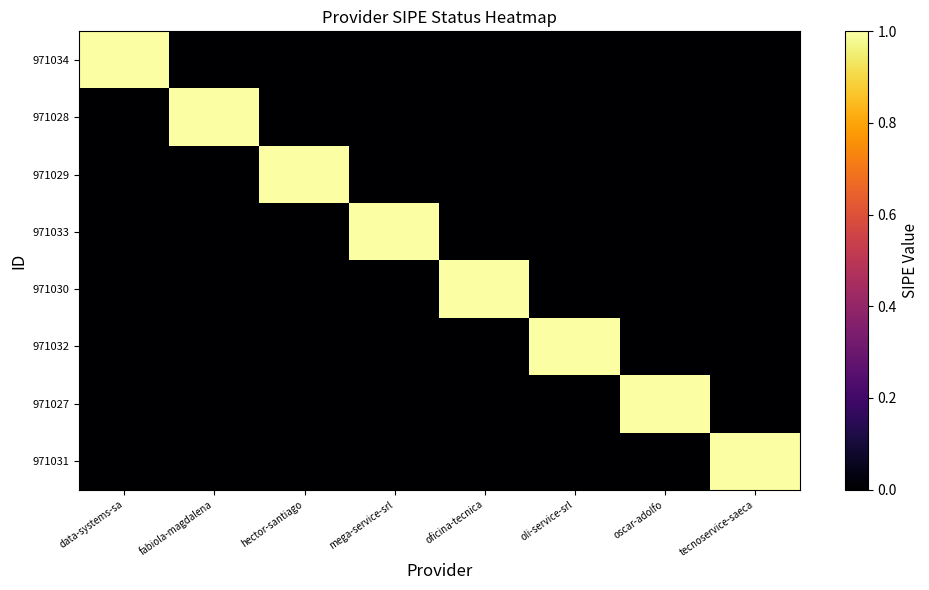

Which label corresponds to the smallest value in the chart?

fabiola-magdalena